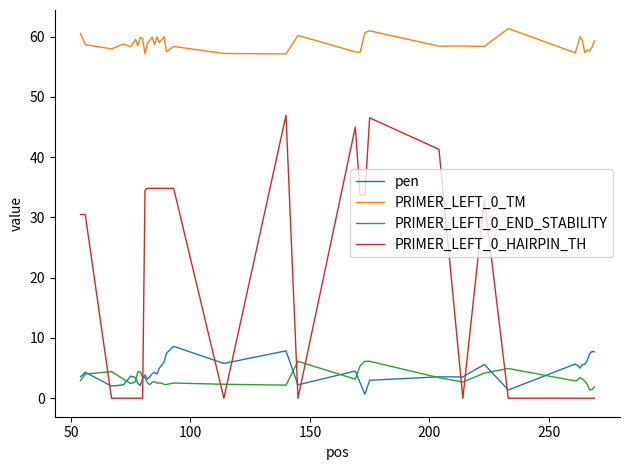

What is the difference between the second highest and second lowest values in the PRIMER_LEFT_0_HAIRPIN_TH series?

46.5